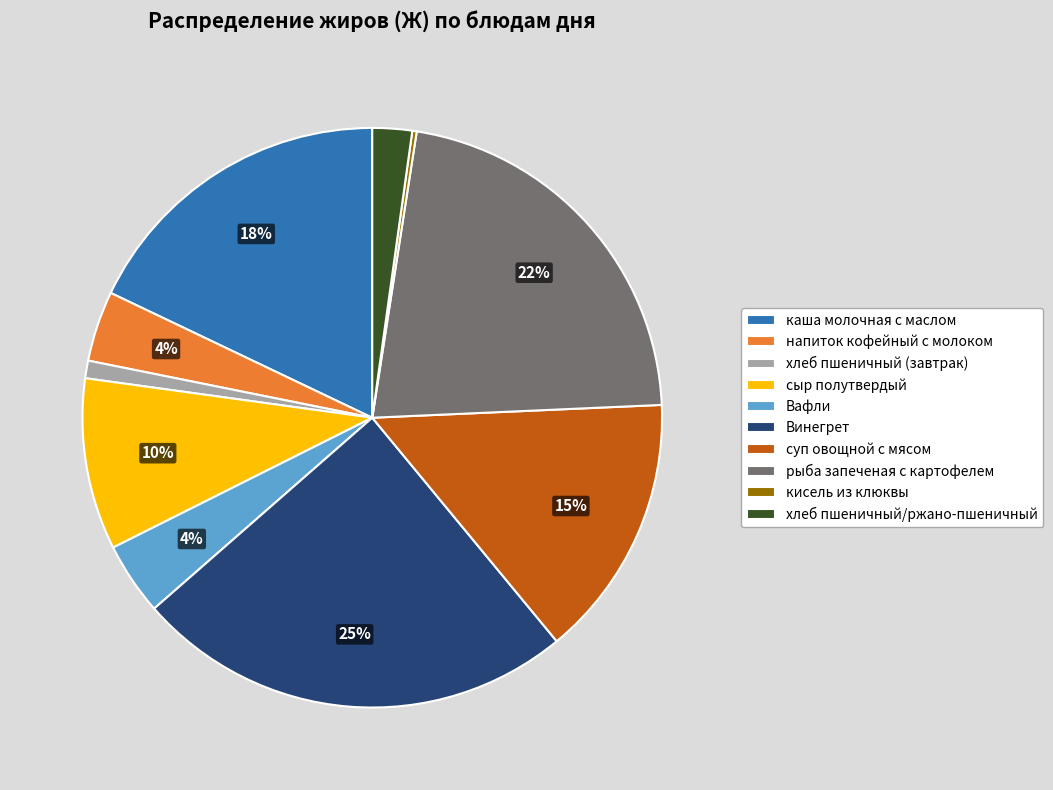

Does any single category account for the majority?

No